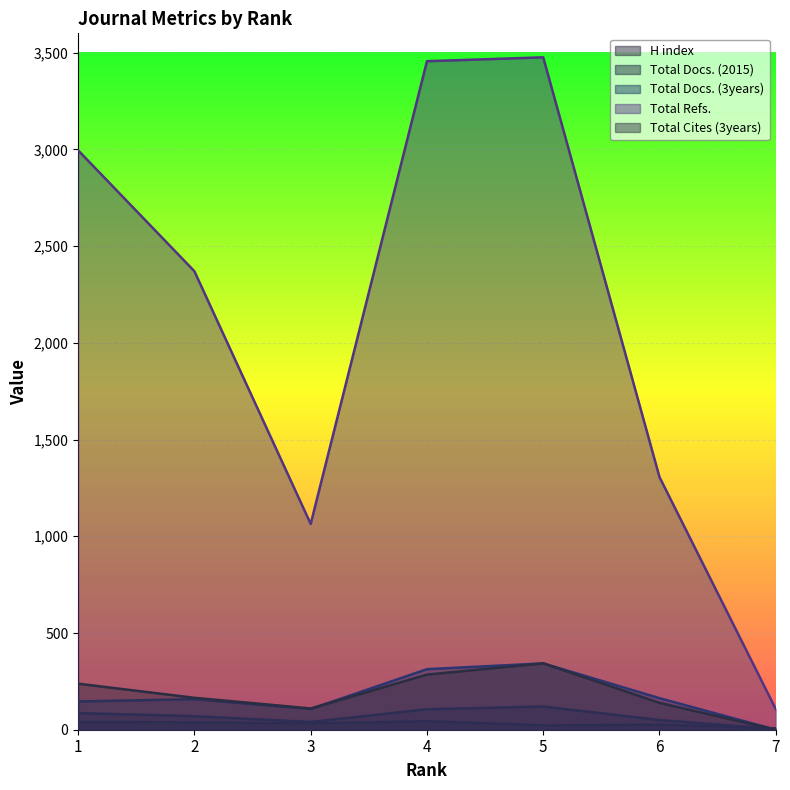

True or false: Total Docs. (3years) has more than 0 points higher than both neighbors.

True